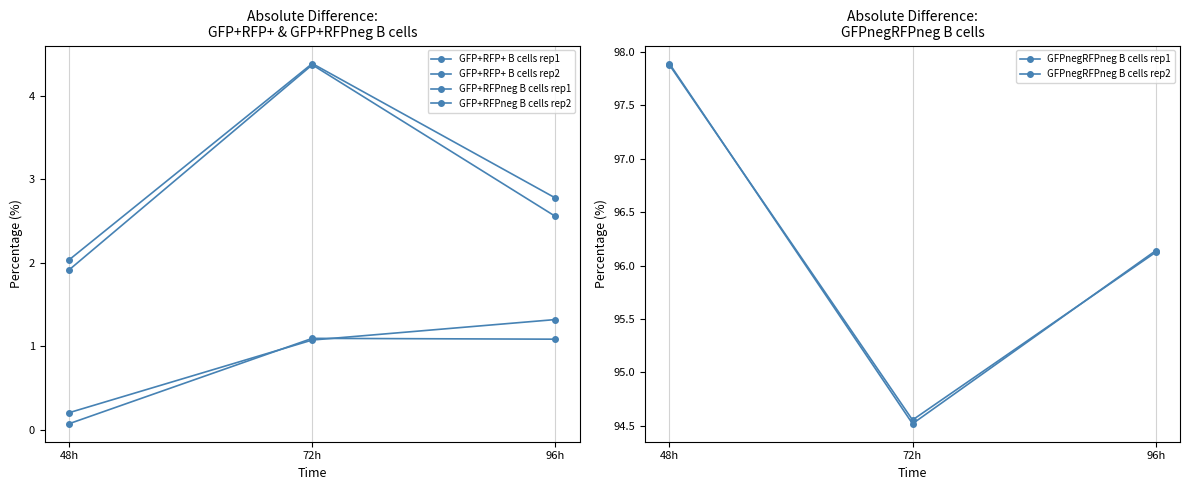

What is the sum of the GFPnegRFPneg B cells rep2 values at 96h and 48h?

194.0